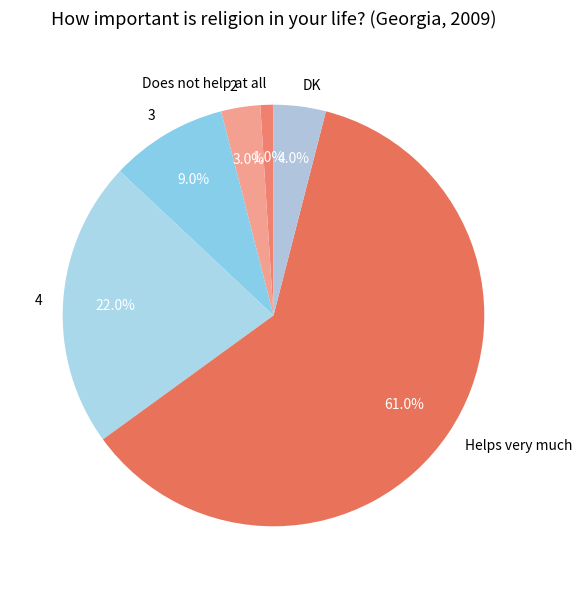

To the nearest percent, what portion does DK represent?

4%